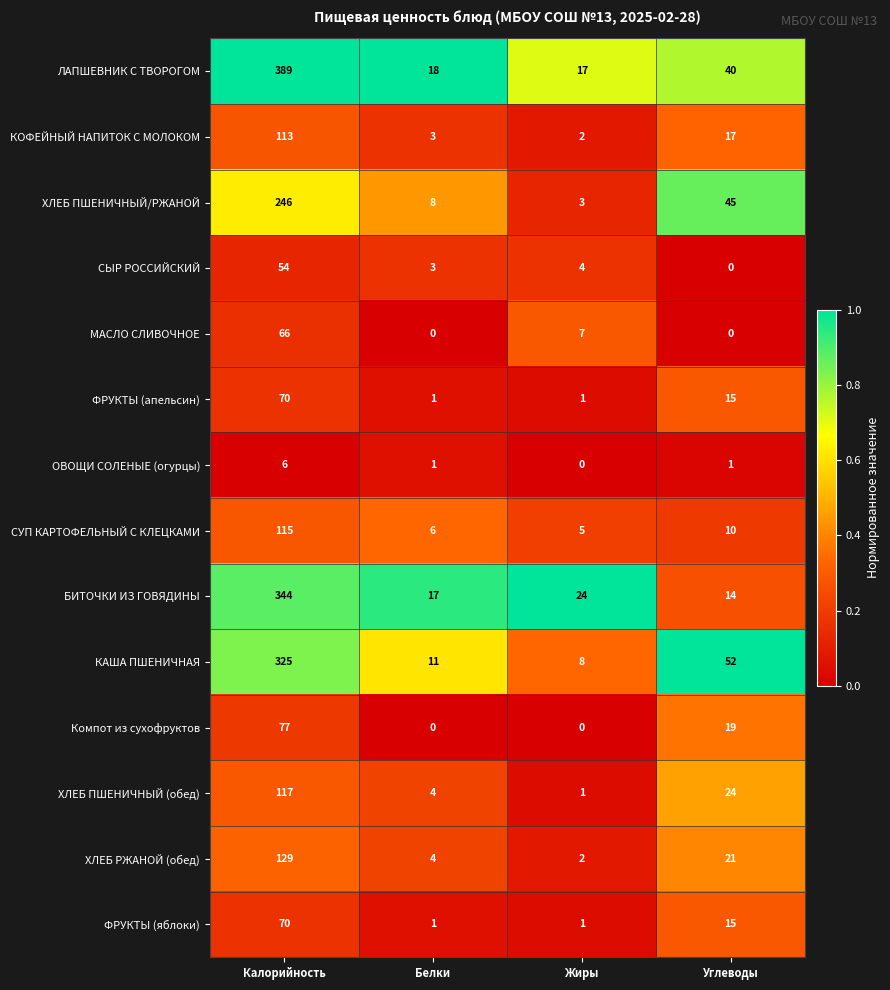

What is the total value across all series at Жиры?

75